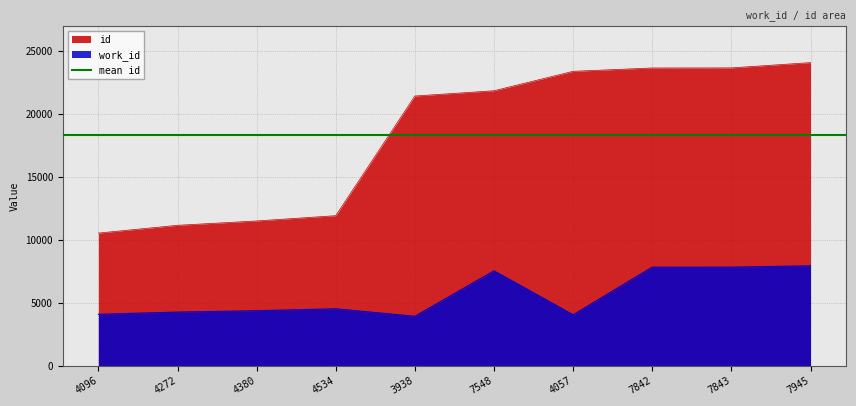

How many categories are shown in the chart?

10